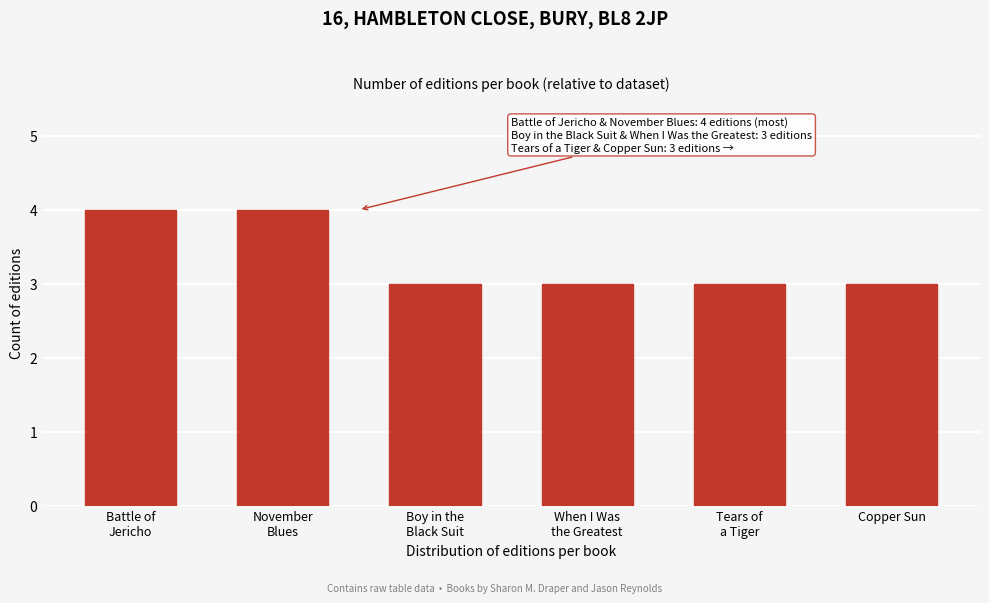

Reading left to right, what are all the values shown in this chart?

4	4	3	3	3	3